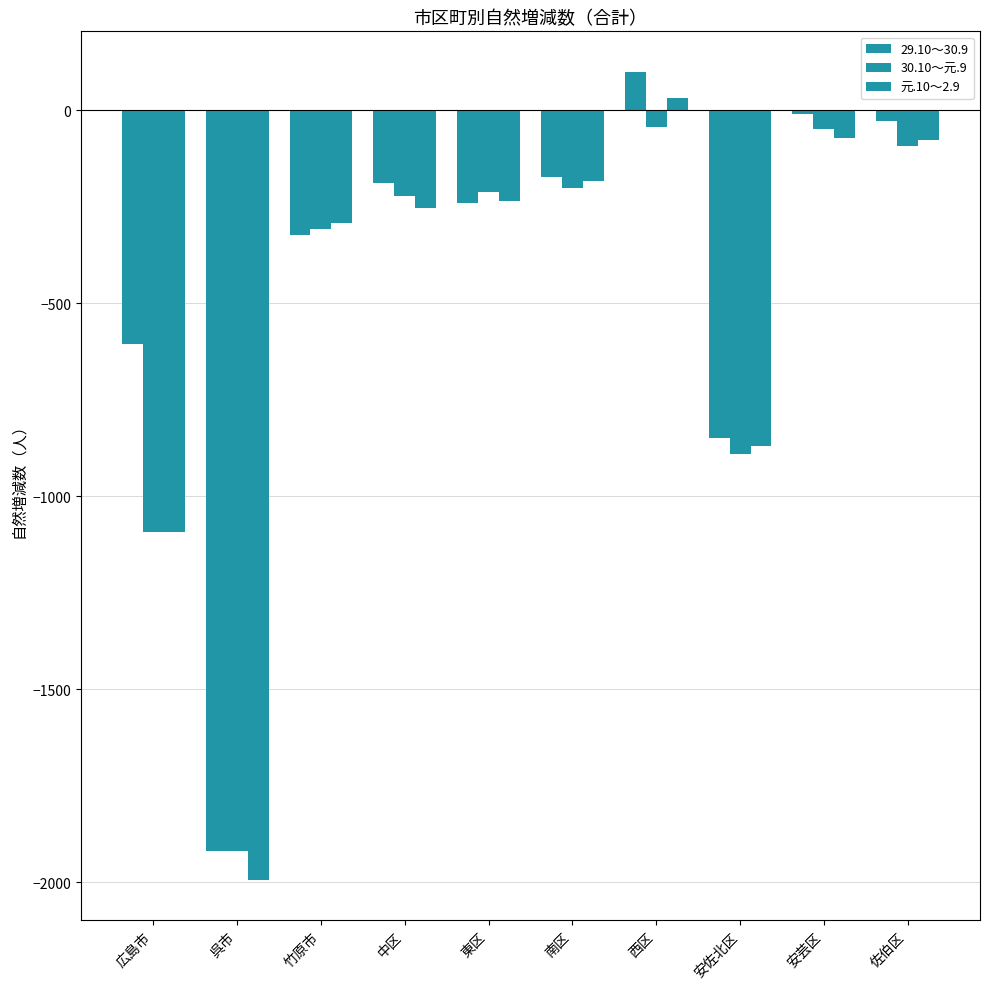

Count the number of categories in the chart.

10